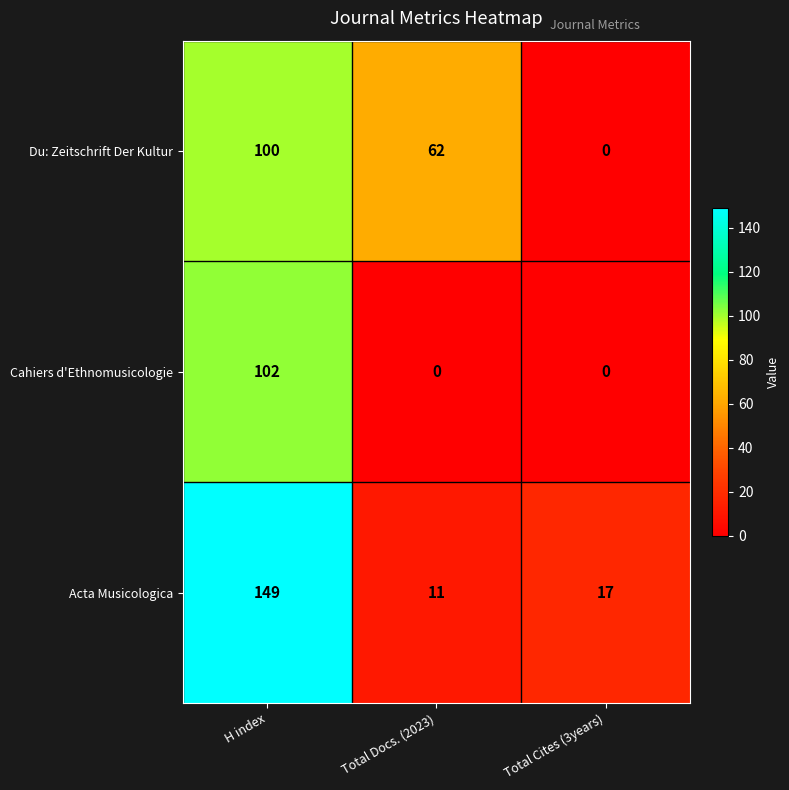

Which series has the largest total across all categories?

Acta Musicologica